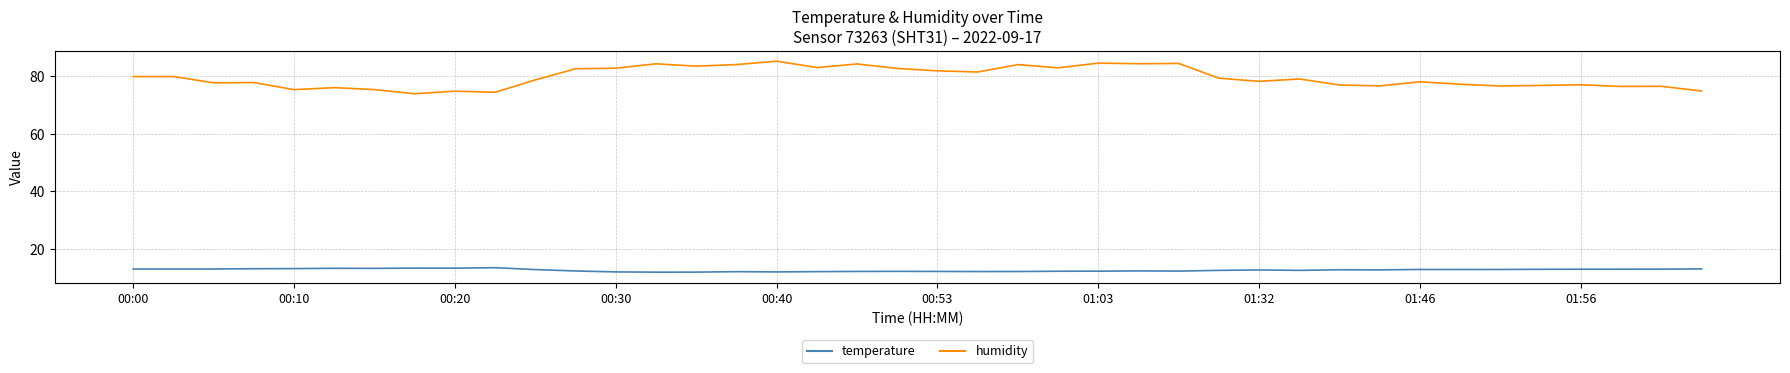

True or false: temperature and humidity intersect in this chart.

False